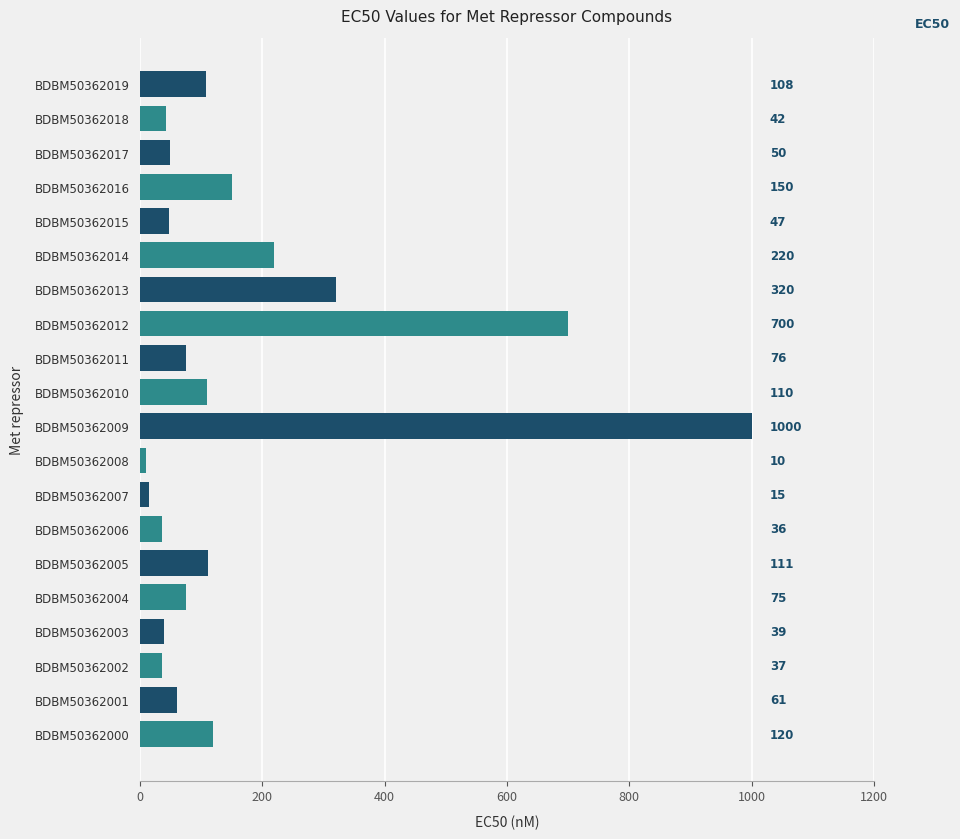

Reading bottom to top, extract all data points from this chart.

BDBM50362000=120	BDBM50362001=61	BDBM50362002=37	BDBM50362003=39	BDBM50362004=75	BDBM50362005=111	BDBM50362006=36	BDBM50362007=15	BDBM50362008=10	BDBM50362009=1000	BDBM50362010=110	BDBM50362011=76	BDBM50362012=700	BDBM50362013=320	BDBM50362014=220	BDBM50362015=47	BDBM50362016=150	BDBM50362017=50	BDBM50362018=42	BDBM50362019=108